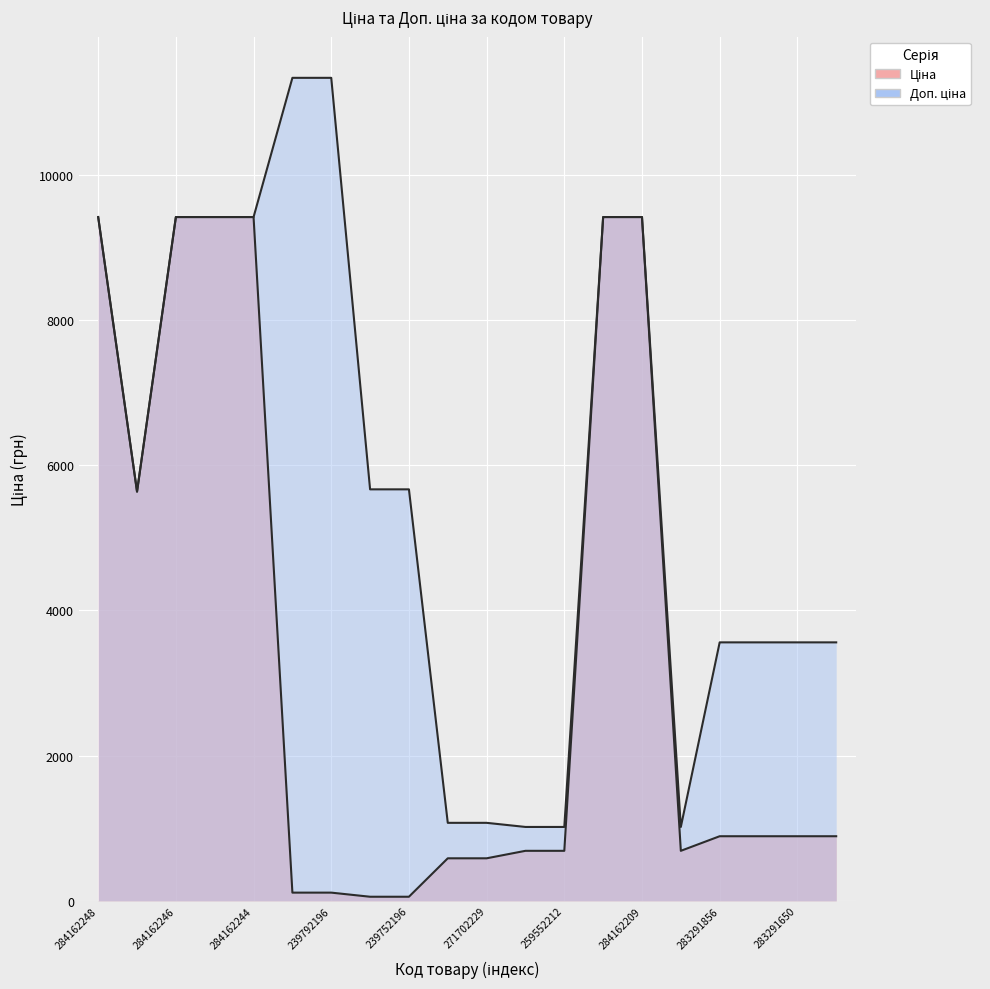

What is the difference between the maximum and minimum values in the Ціна series?

9360.2